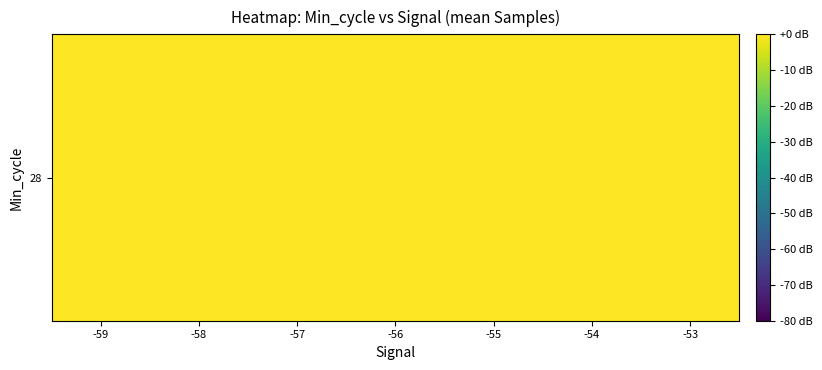

List the labels in order of value, largest first.

-58, -55, -56, -53, -57, -59, -54